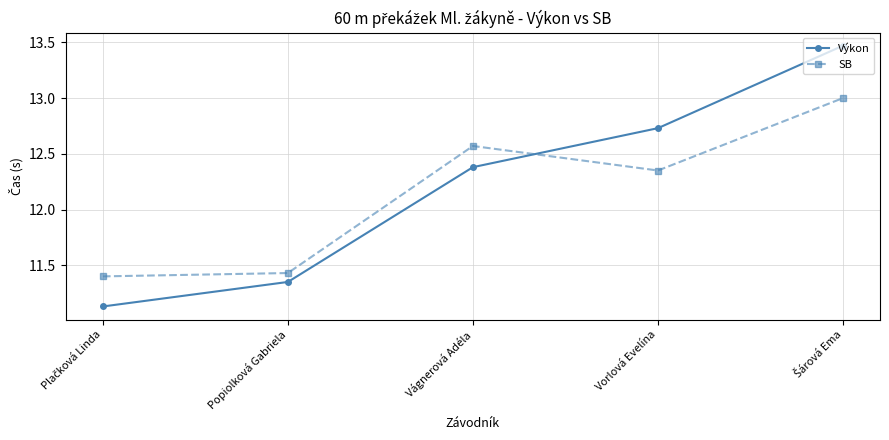

True or false: SB has more than 1 interior local peaks.

False